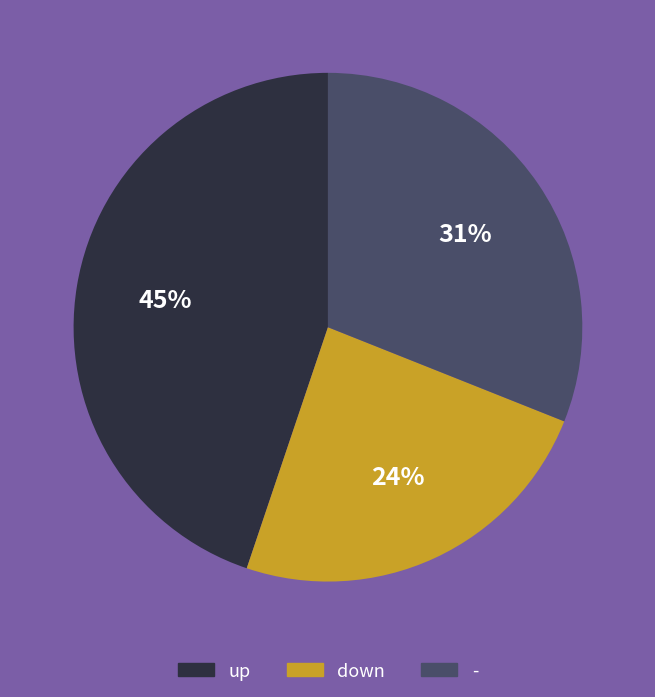

Do down and - together represent more than half of the pie?

Yes